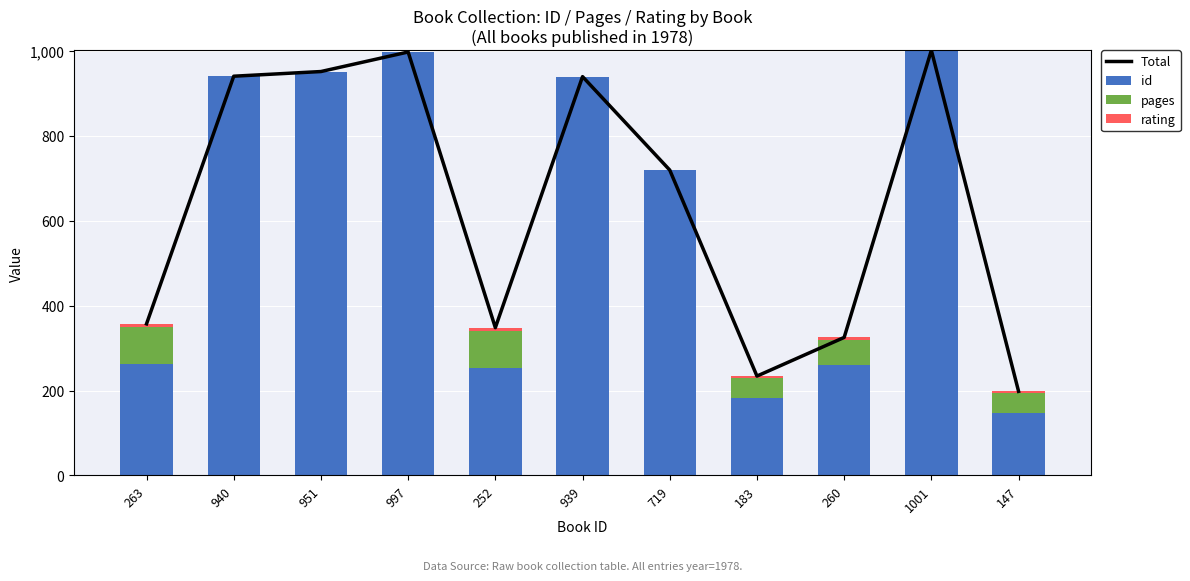

Which category has the lowest value across all series?

940